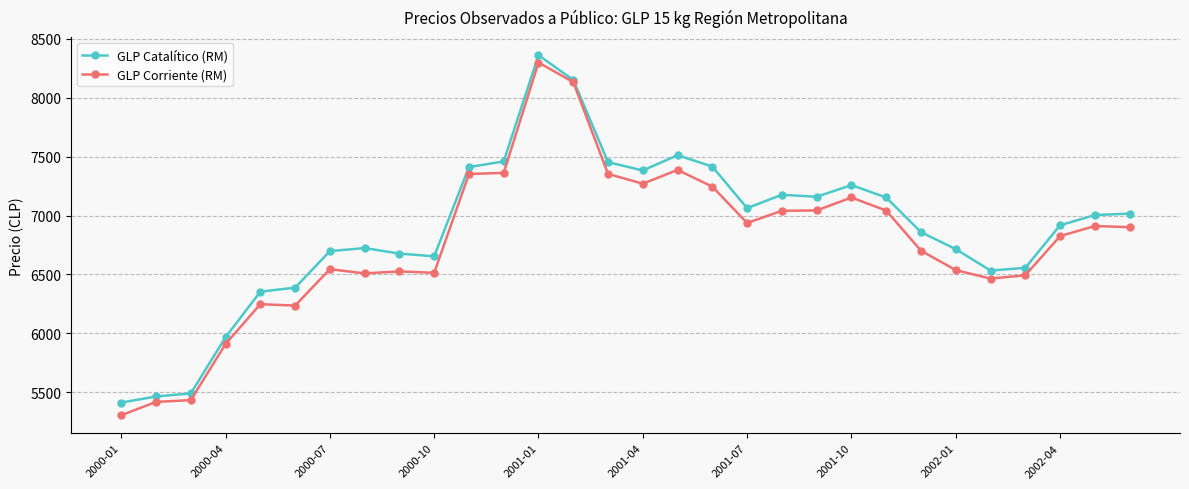

Count the number of data series in this chart.

2